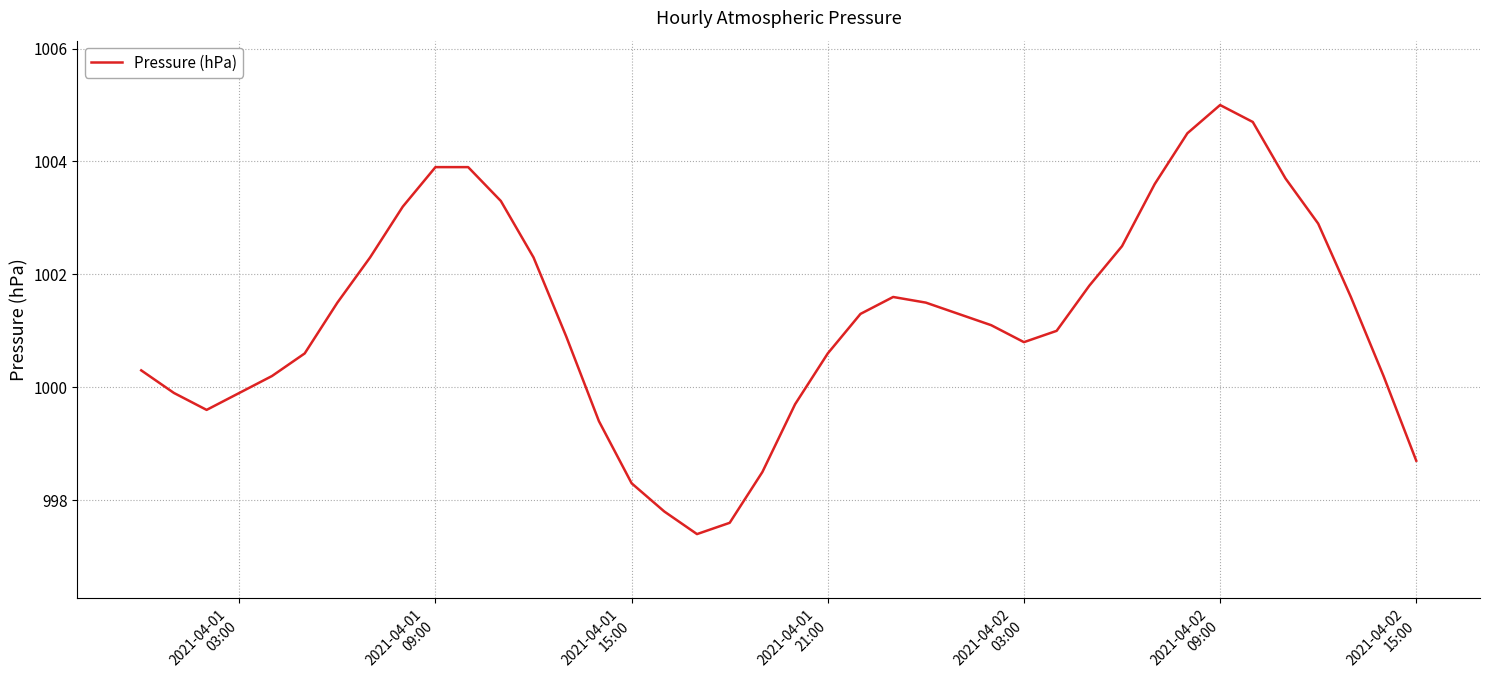

What is the difference between the maximum and minimum values?

7.6